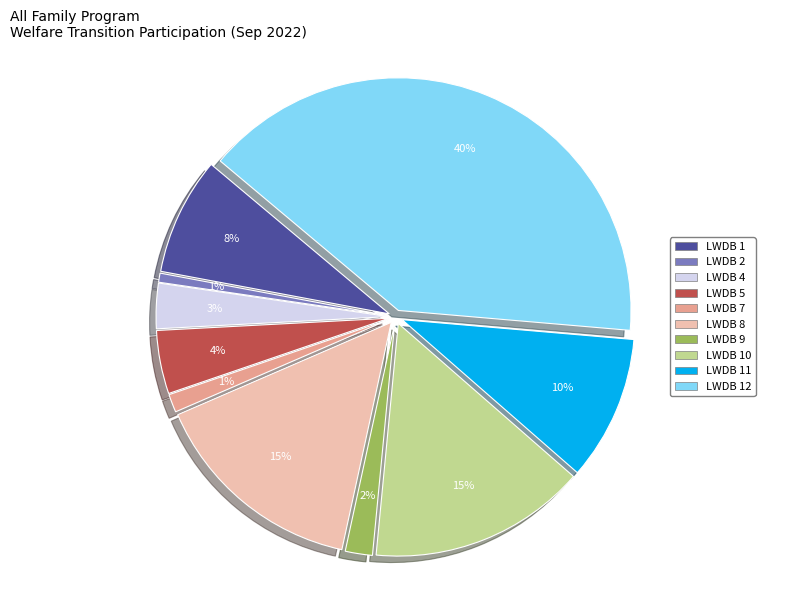

How many slices are in this pie chart?

10